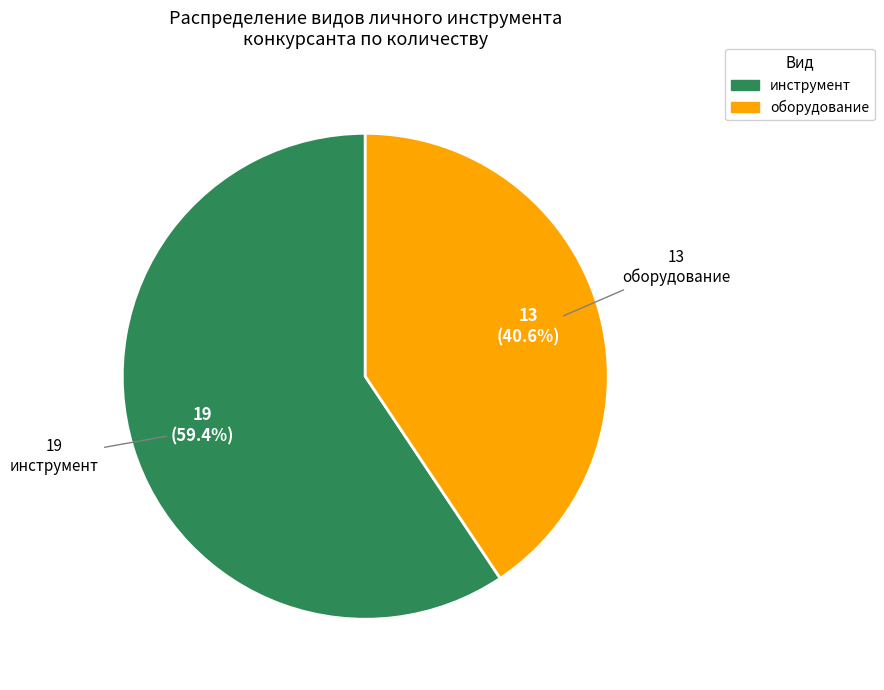

Rank the categories by value from highest to lowest.

инструмент, оборудование